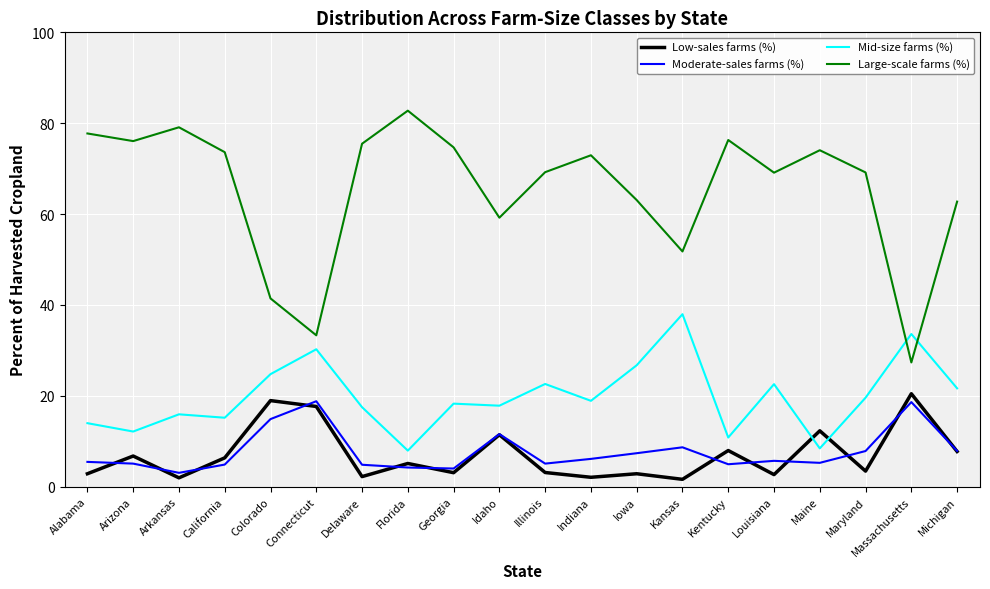

In Moderate-sales farms (%), how many points are higher than both neighbors (excluding endpoints)?

5